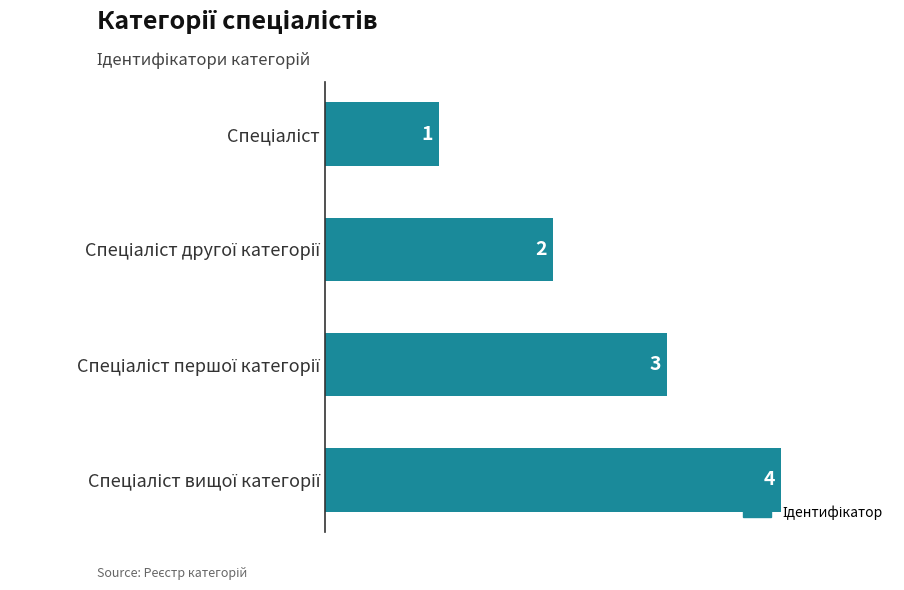

What is the minimum value shown in the chart?

1